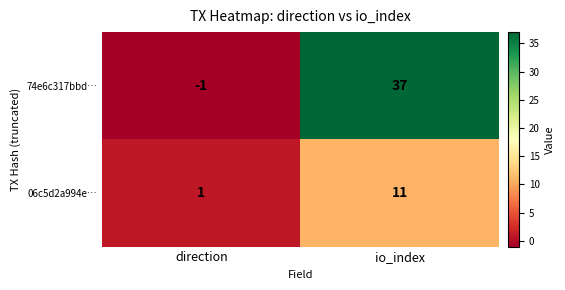

Between direction and io_index, which series saw the biggest shift?

74e6c317bbd…